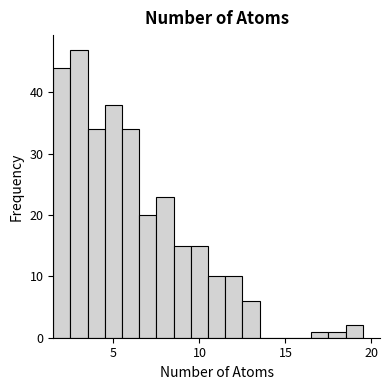

Around what value on the x-axis is the tallest bar? Give the approximate position of its centre, as read against the axis.

3.0